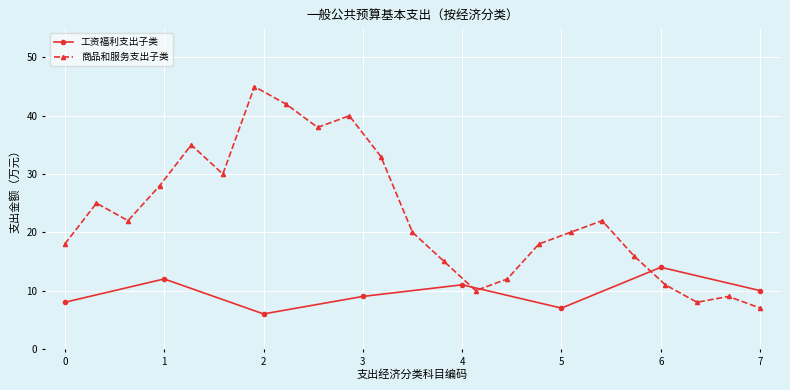

True or false: there are more than 2 points higher than both neighbors.

True